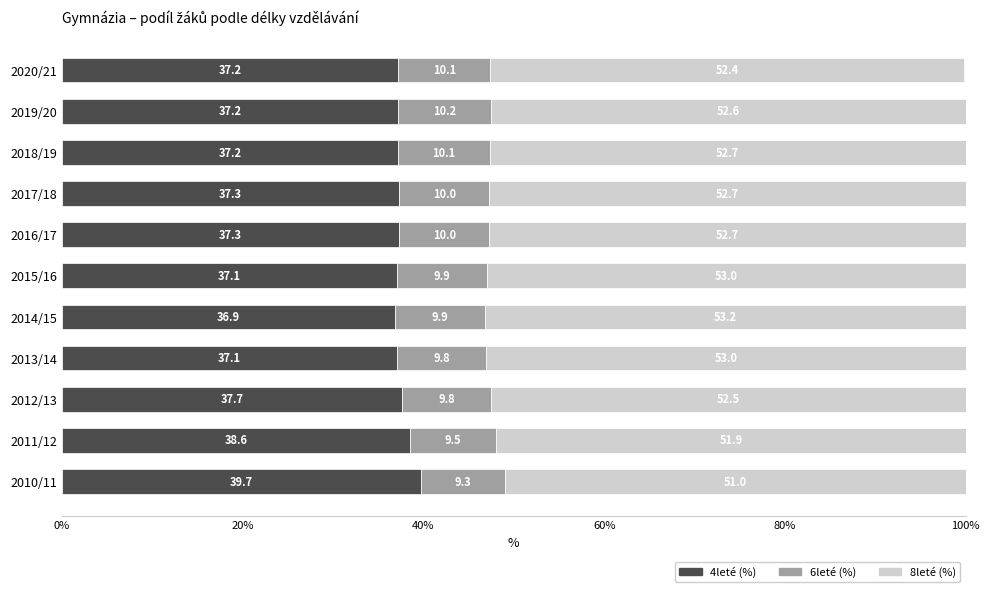

What is the minimum value for 4leté (%)?

36.9